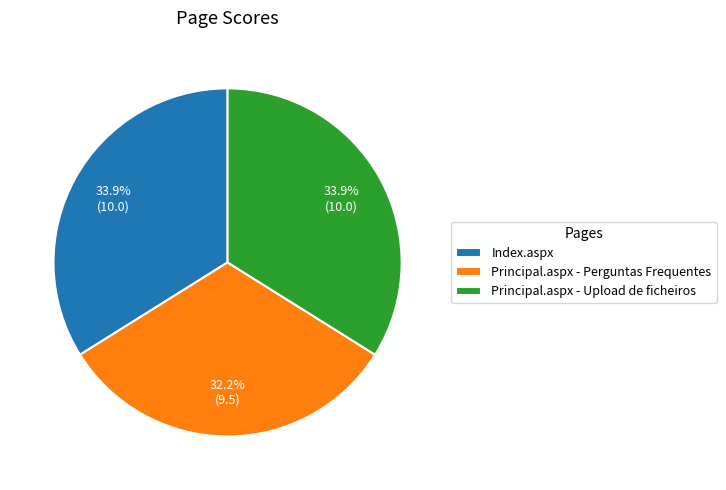

How many segments does this pie chart have?

3